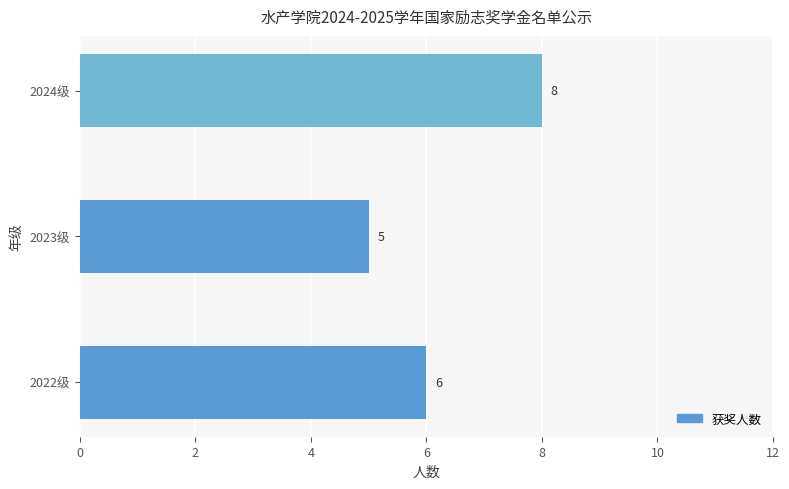

What is the change in value from 2022级 to 2024级?

+2